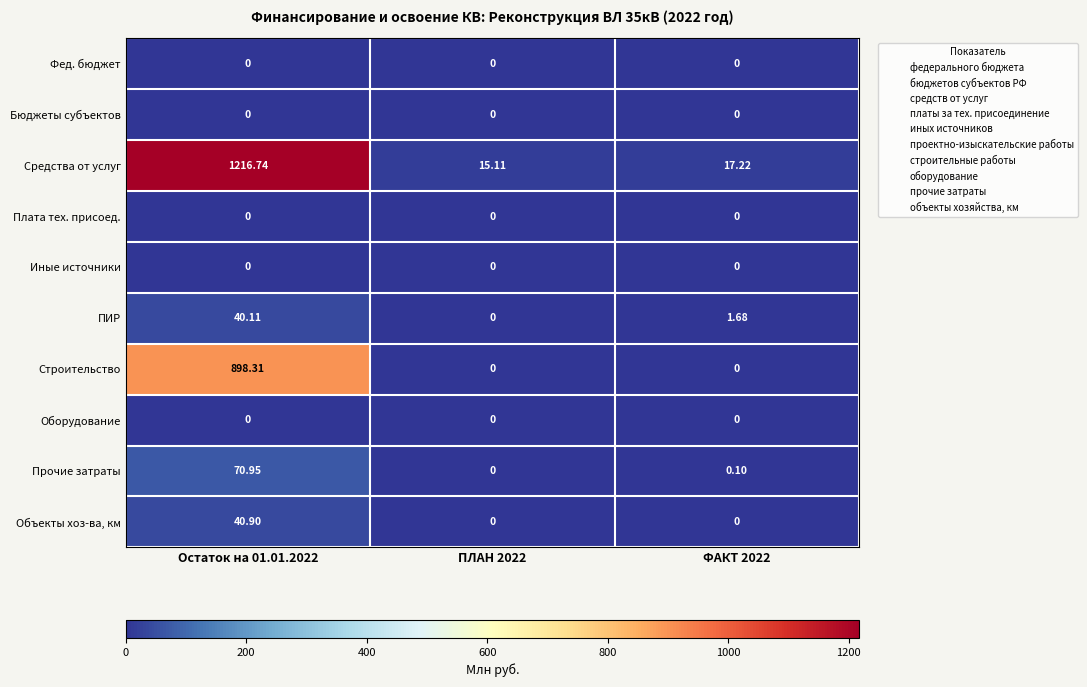

Which series has the largest total across all categories?

Средства от услуг